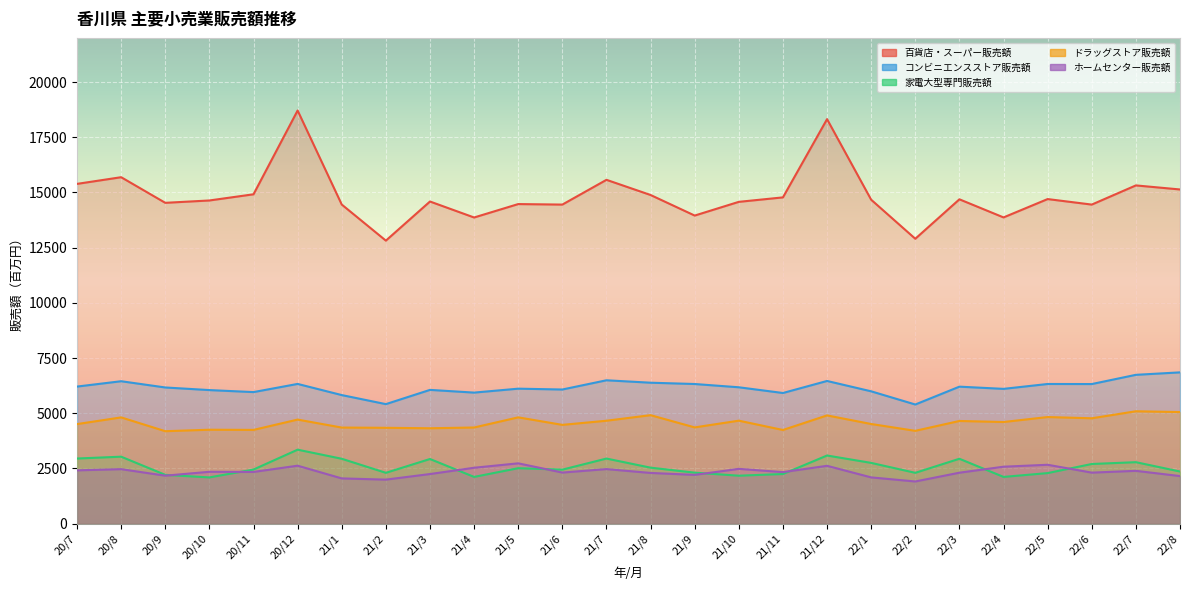

What is the average value of the 百貨店・スーパー販売額 series?

14860.1